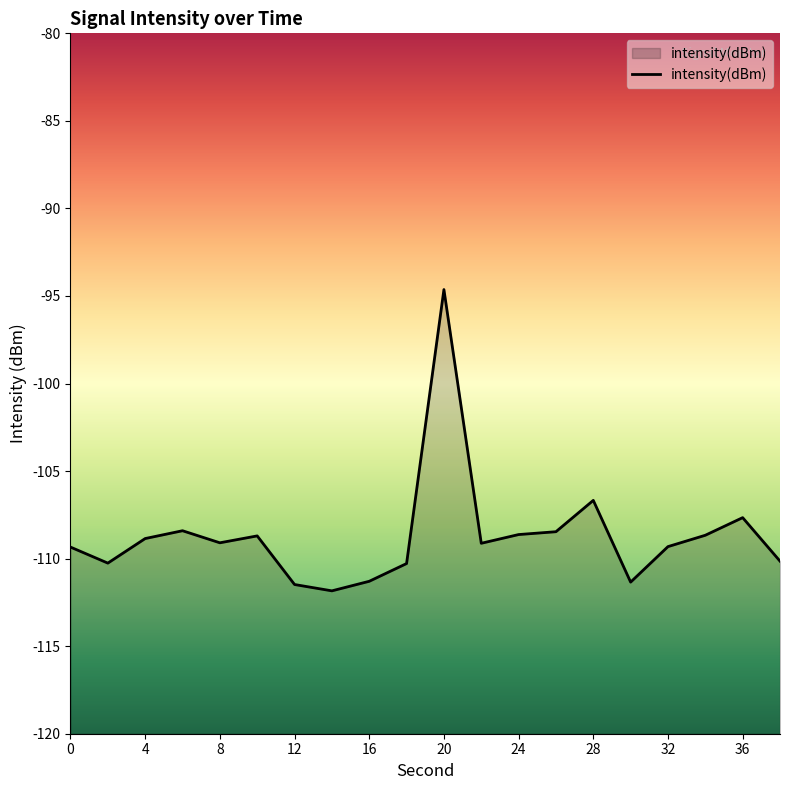

What is the smallest value displayed?

-111.8